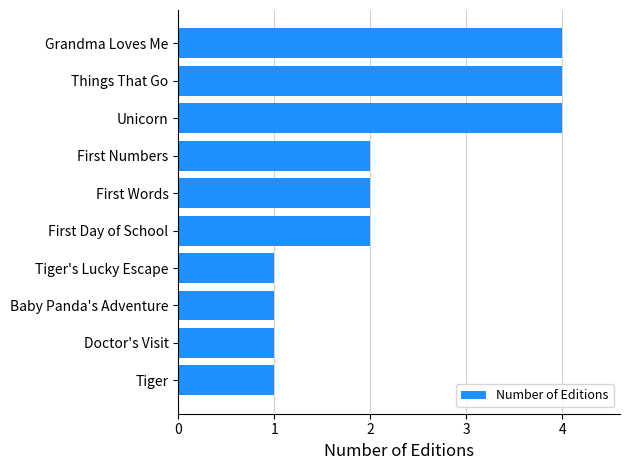

The chart shows a value of 1 at Tiger. True or false?

True